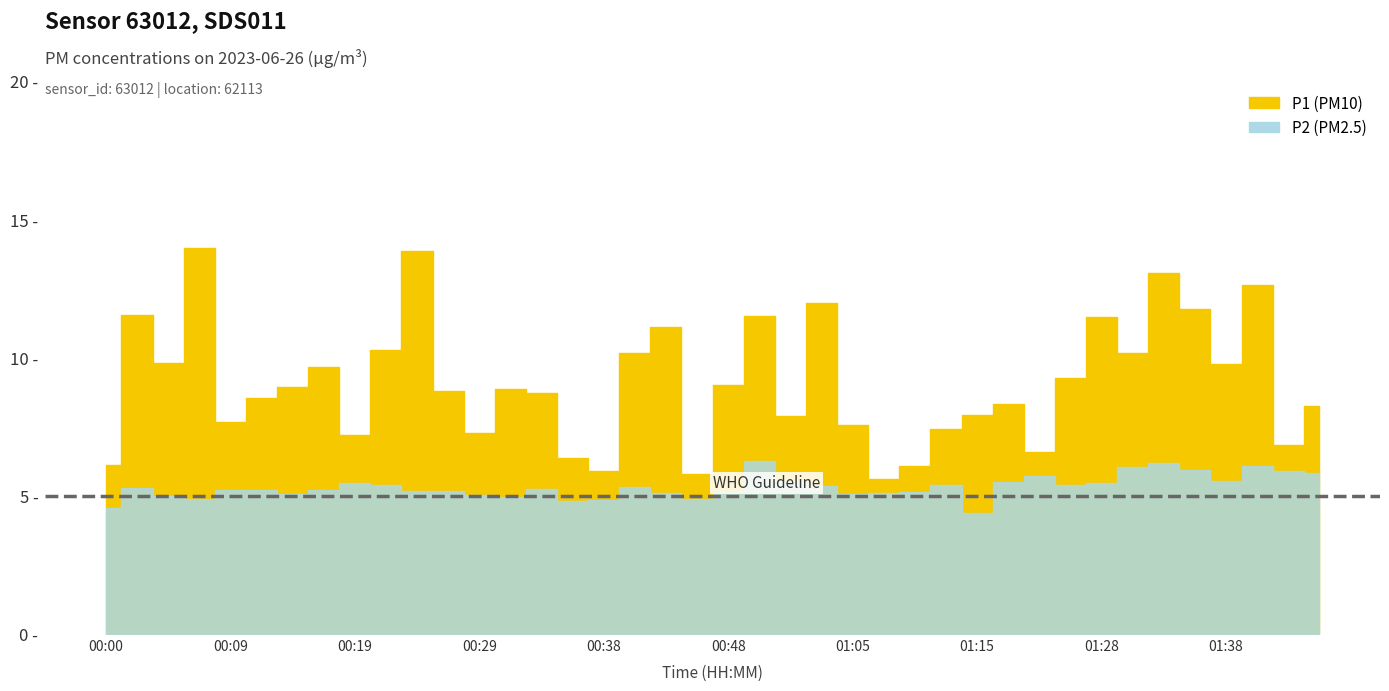

Where is the first local maximum for P2?

00:02